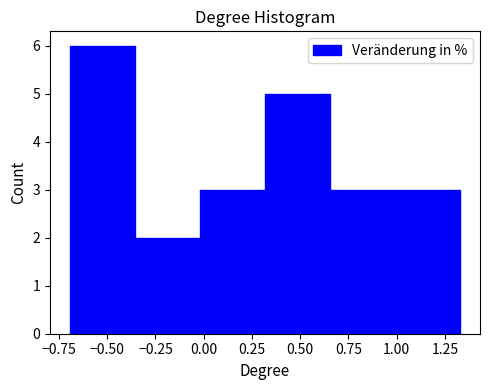

How tall is the bar that spans 1.00 to 1.35 on the x-axis? Neither the bar edges nor the heights are printed on the chart, so give them approximately, as read against the axes.

3